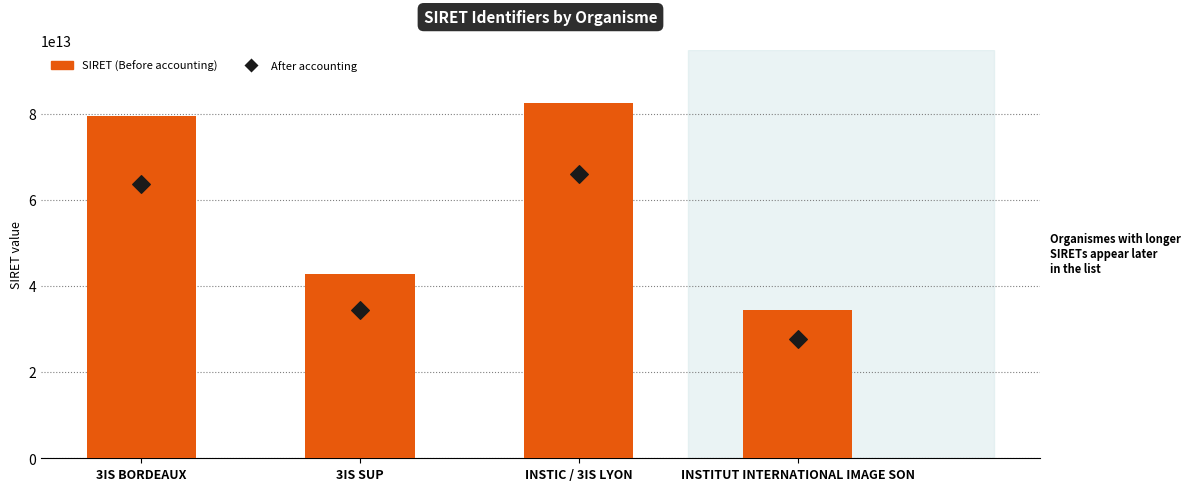

Which series has the largest Y range (max minus min)?

SIRET (Before accounting)